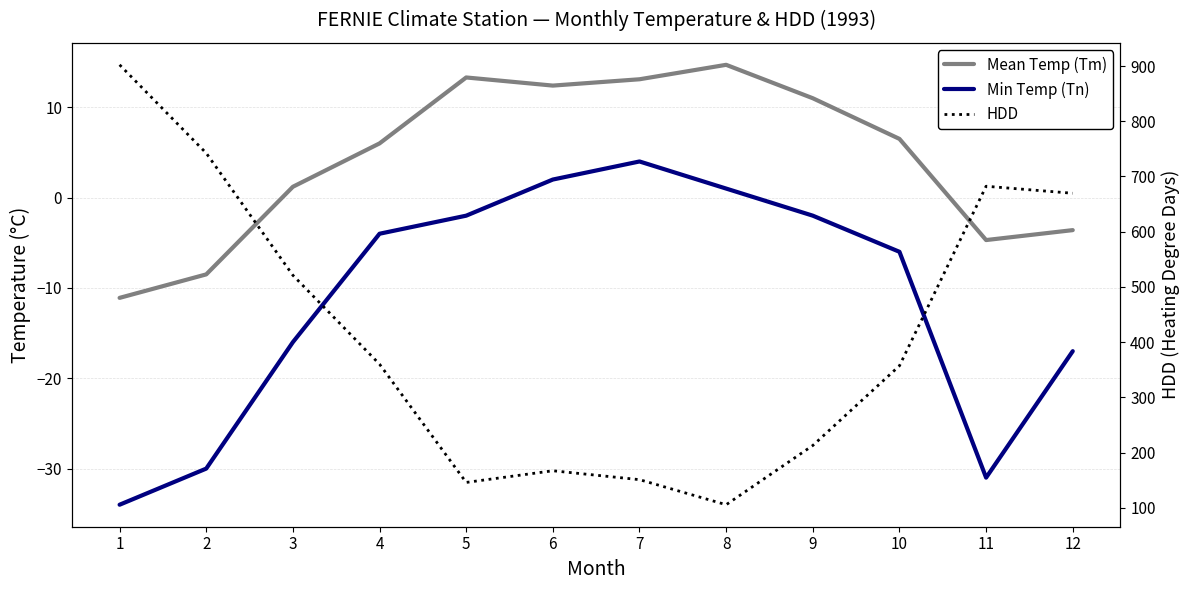

What are all the series names shown in the legend?

Mean Temp (Tm), Min Temp (Tn), HDD